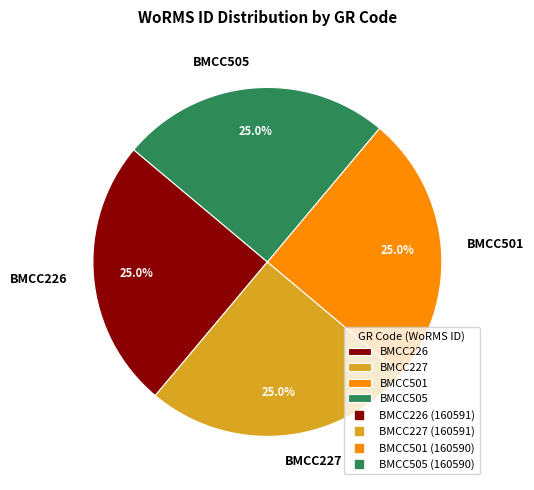

How much of the chart is everything except BMCC226?

75.0%